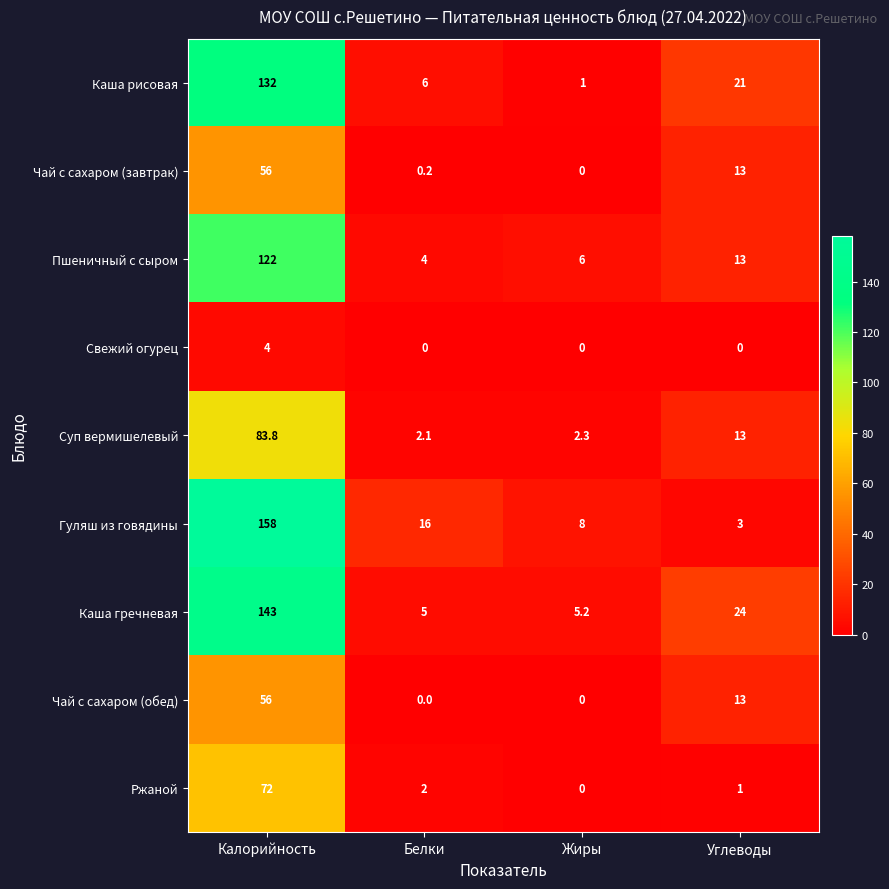

Is the value of Ржаной at Белки greater than the value of Гуляш из говядины at Белки?

No